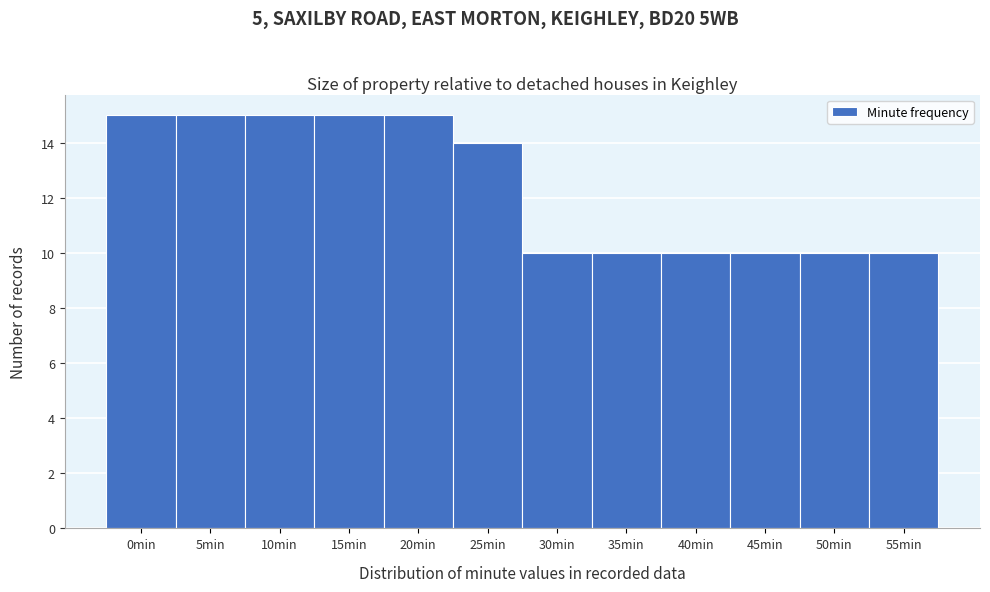

Reading left to right, transcribe all the data shown in this chart.

15	15	15	15	15	14	10	10	10	10	10	10